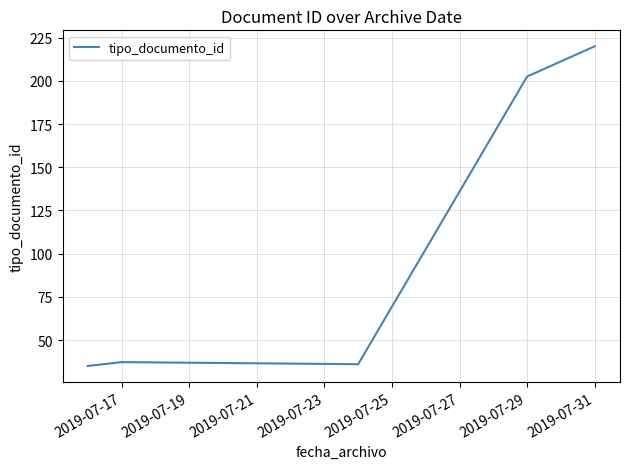

What is the difference between the maximum and minimum values?

185.0